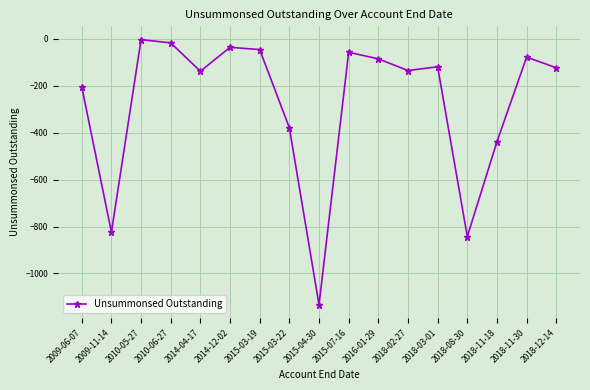

Is this an area chart (filled region under the line)?

No